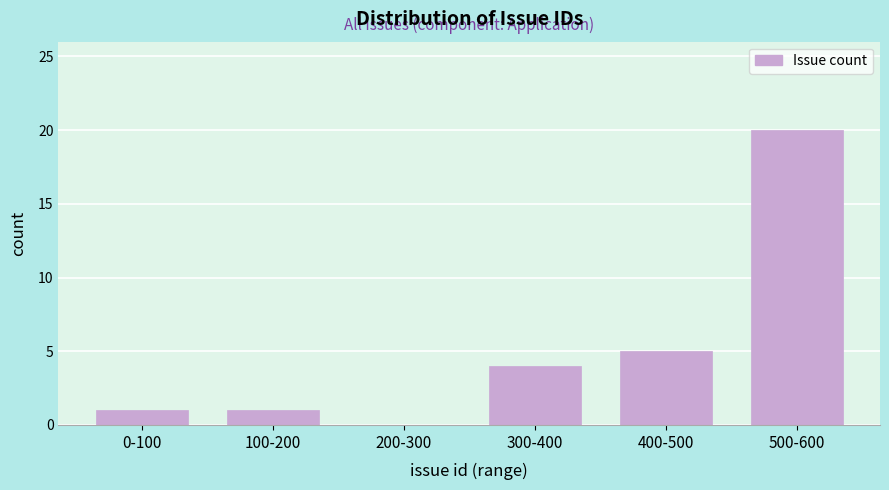

Reading left to right, transcribe all the data shown in this chart.

0-100=1	100-200=1	200-300=0	300-400=4	400-500=5	500-600=20